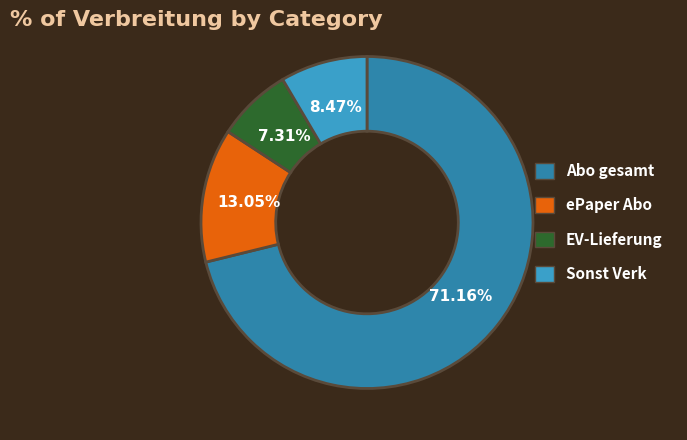

Combined, do EV-Lieferung and Sonst Verk account for over 50%?

No